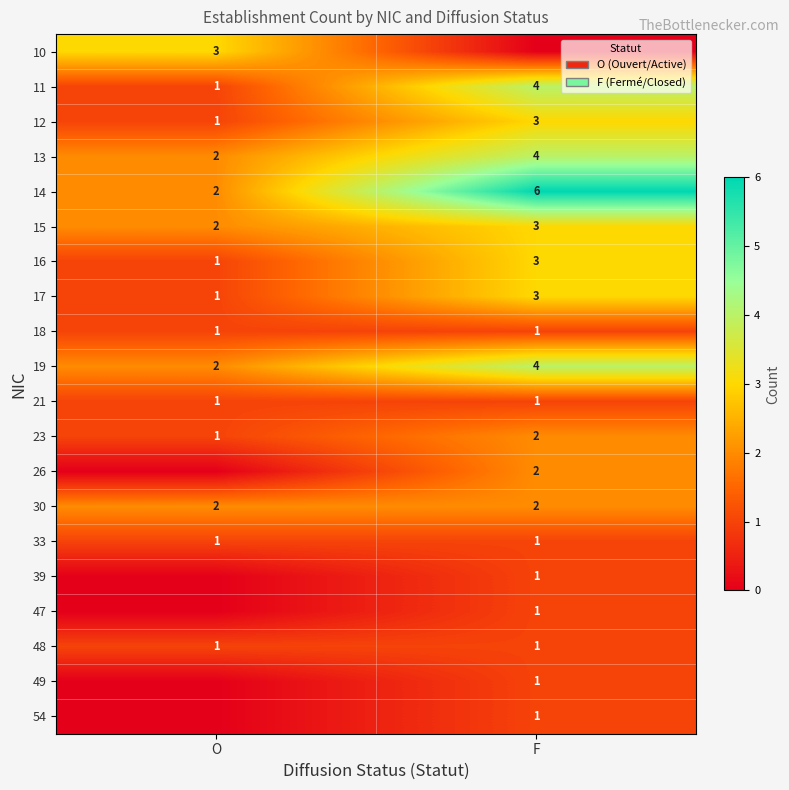

At which label is 13 closest to 3?

O